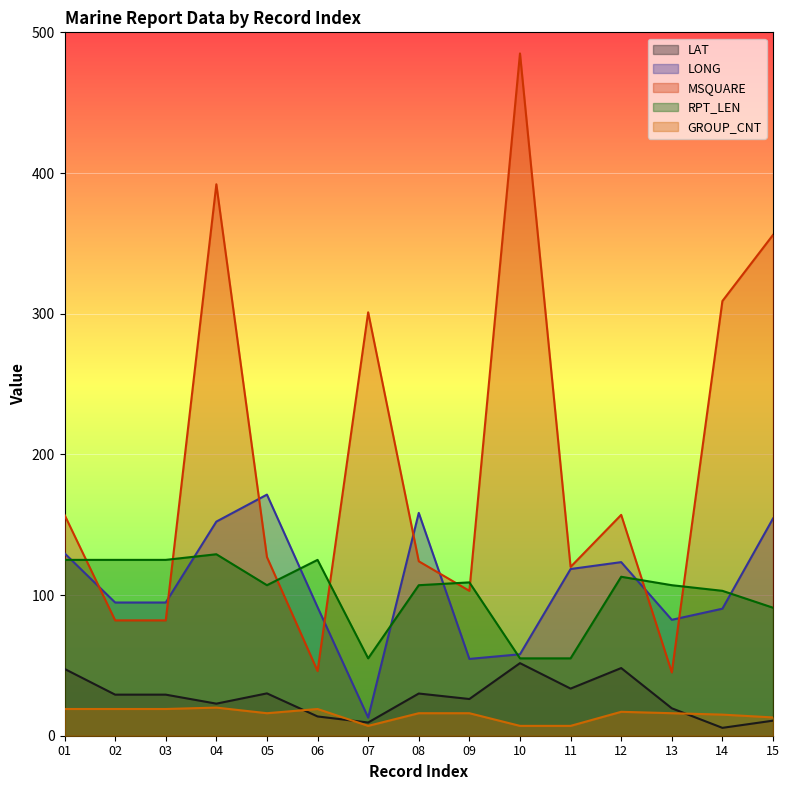

True or false: LONG and LAT intersect in this chart.

False